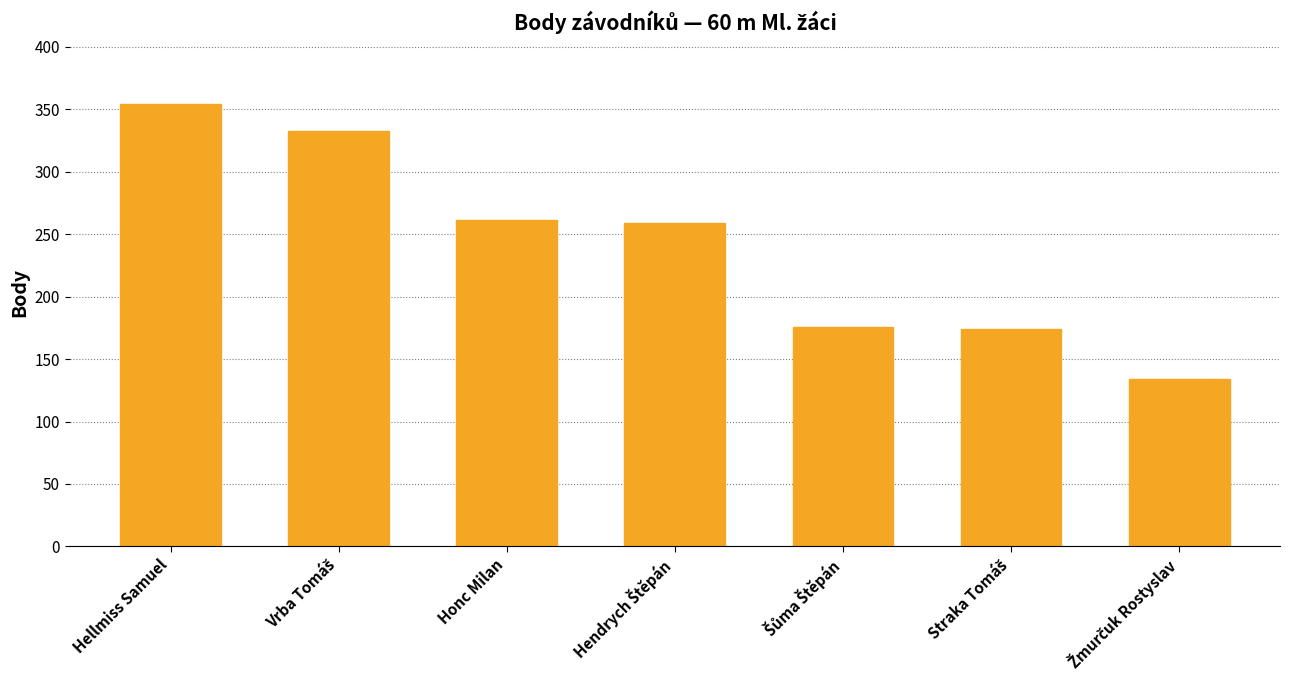

Is it true that the value at Hellmiss Samuel is 354?

True